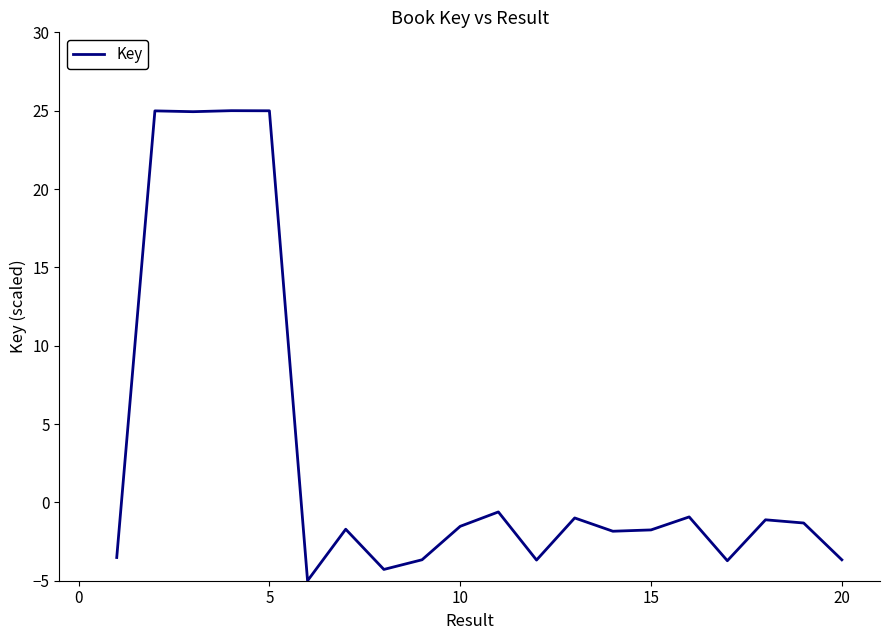

How many lines are shown in the chart?

1